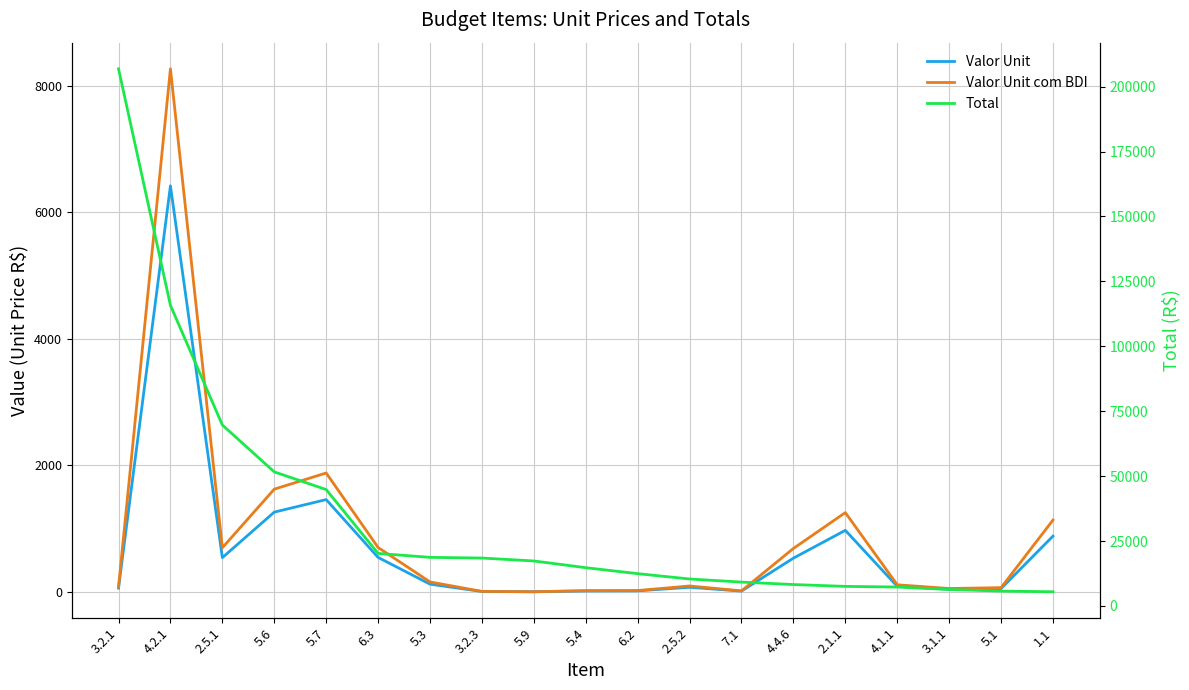

At which category is the sum across all series the highest?

3.2.1